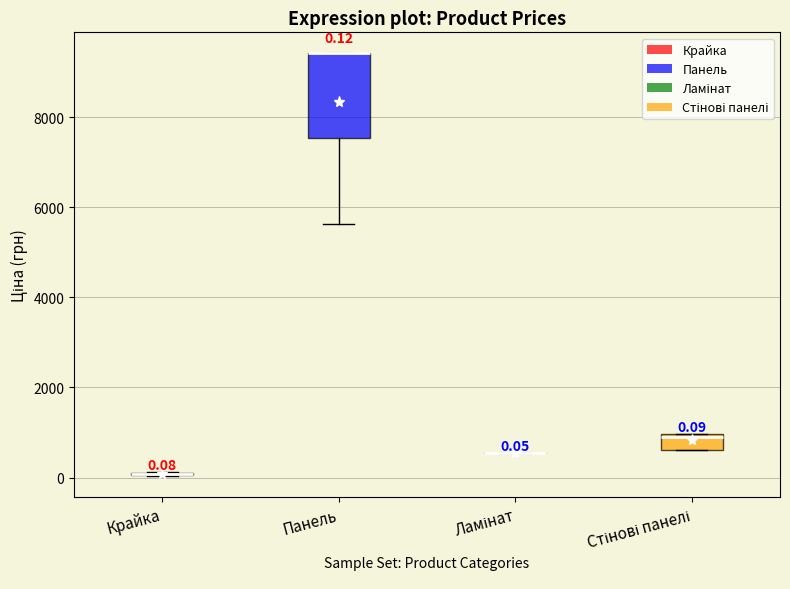

Which box is the tallest, from its lower edge to its upper edge?

Панель